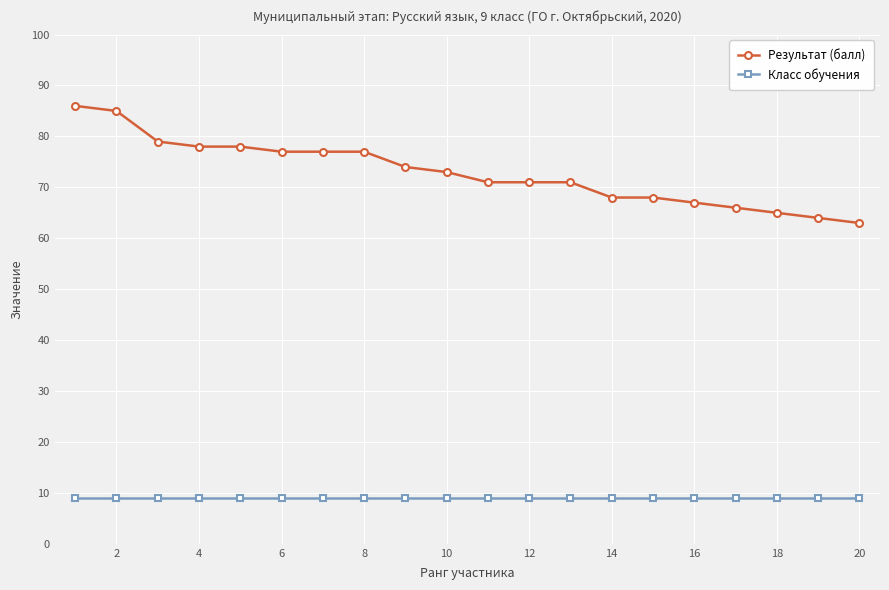

What is the sum of all Результат (балл) values?

1458